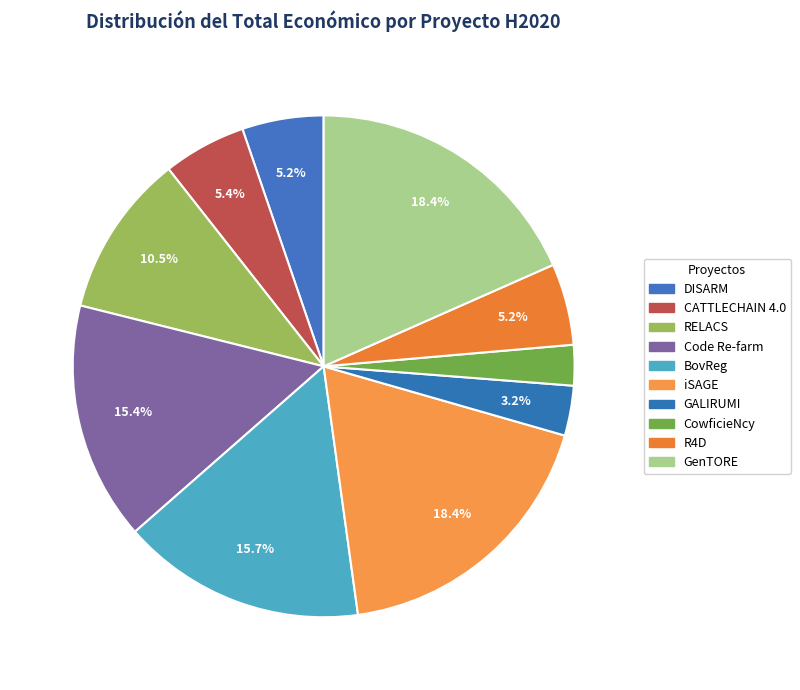

Count the number of slices in the pie.

10